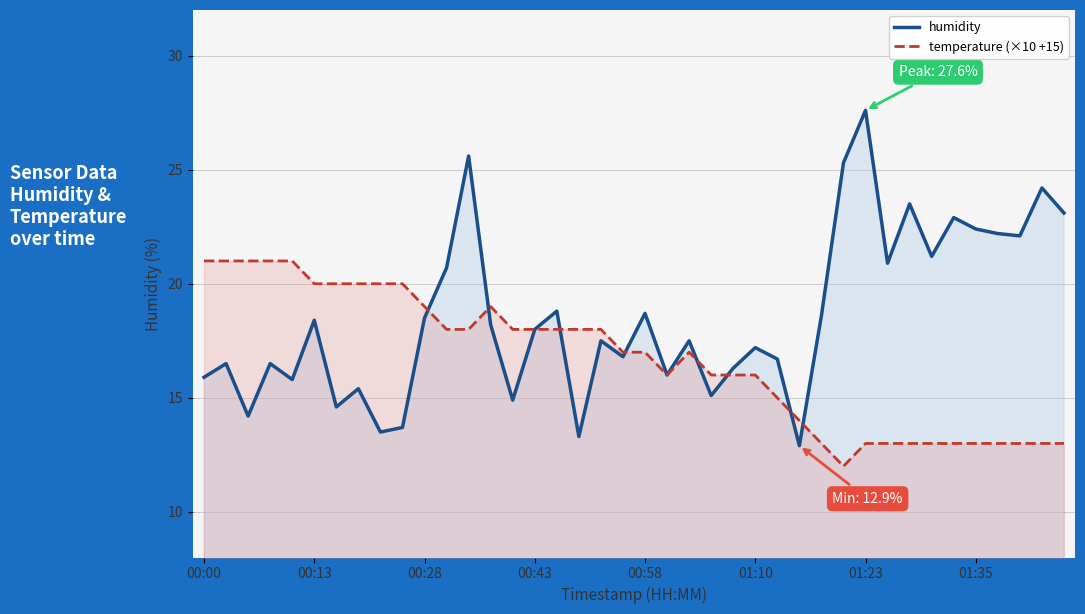

How many series are shown in this chart?

2